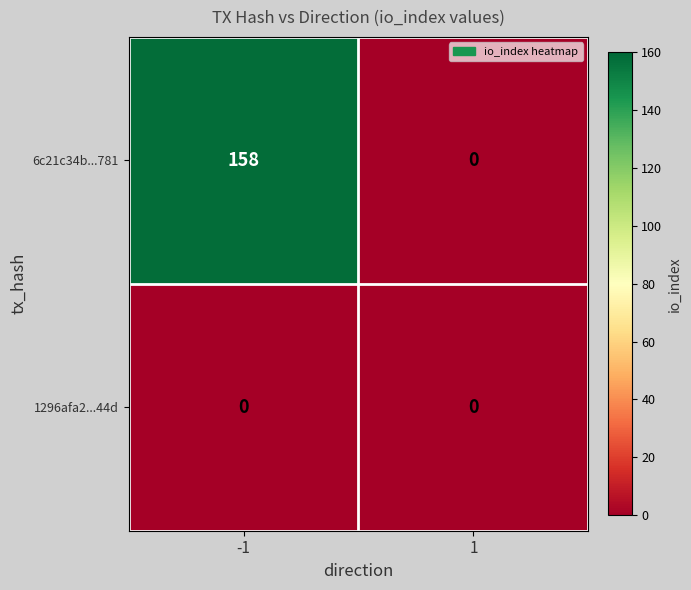

What is the sum of the 6c21c34b...781 values at -1 and 1?

158